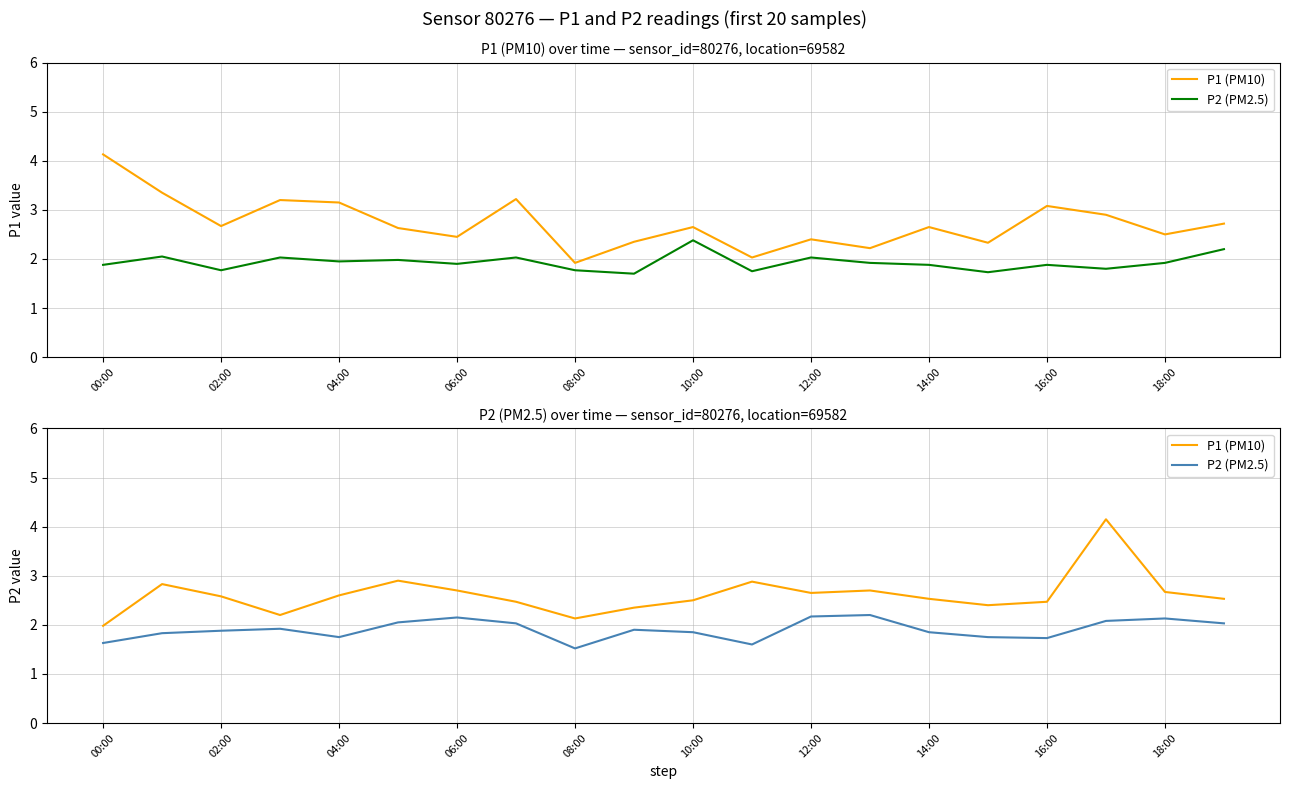

What value does the P2 (PM2.5) series have at 06:00?

1.9